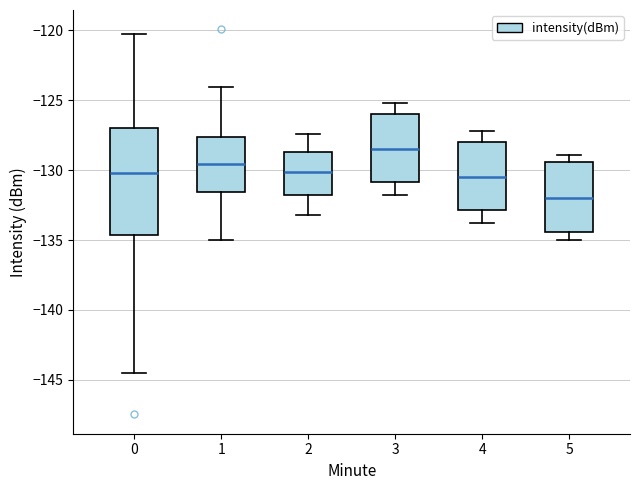

Which box's median line is the highest?

3